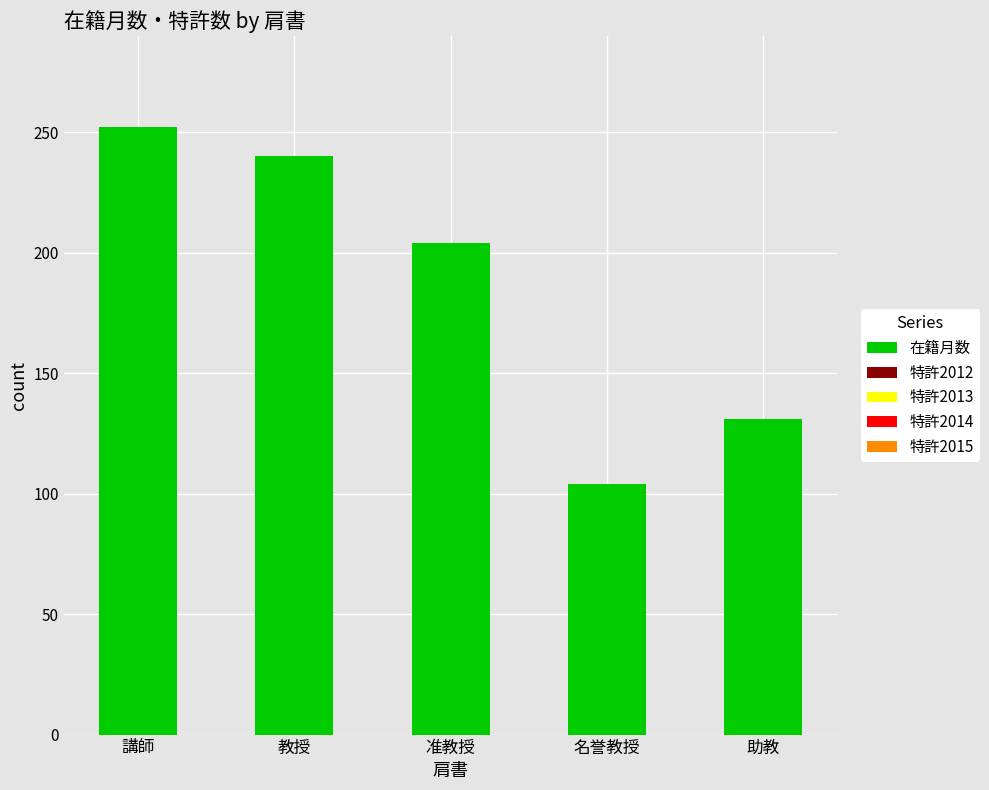

Which label corresponds to the largest value in the chart?

講師